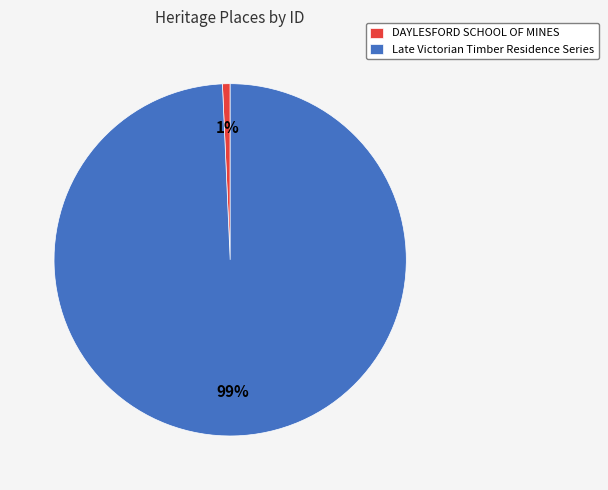

Which category accounts for the majority?

Late Victorian Timber Residence Series